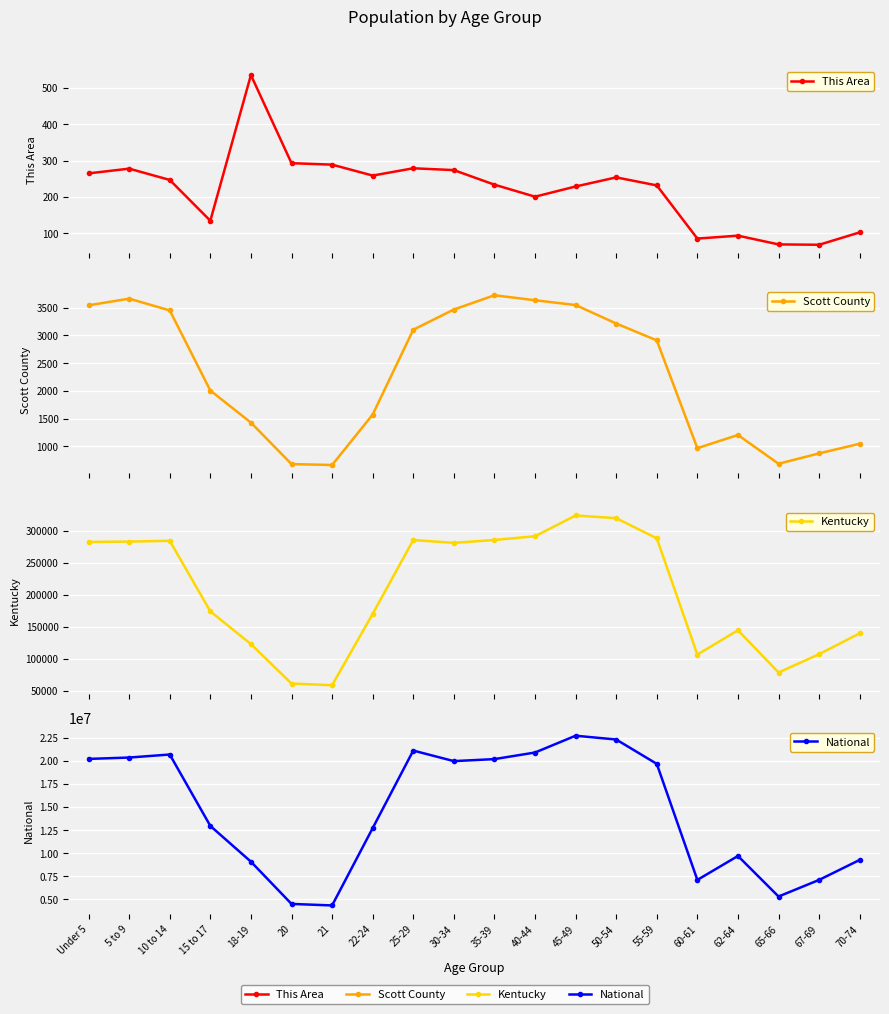

Is it true that Scott County equals 688 at 65-66?

True